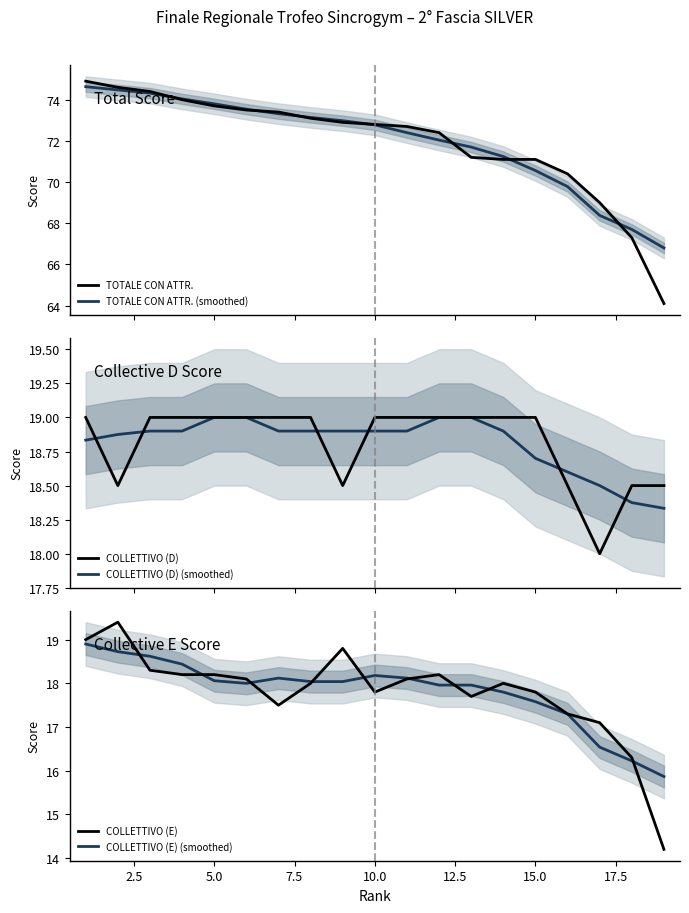

At how many categories does at least one series exceed 54?

19